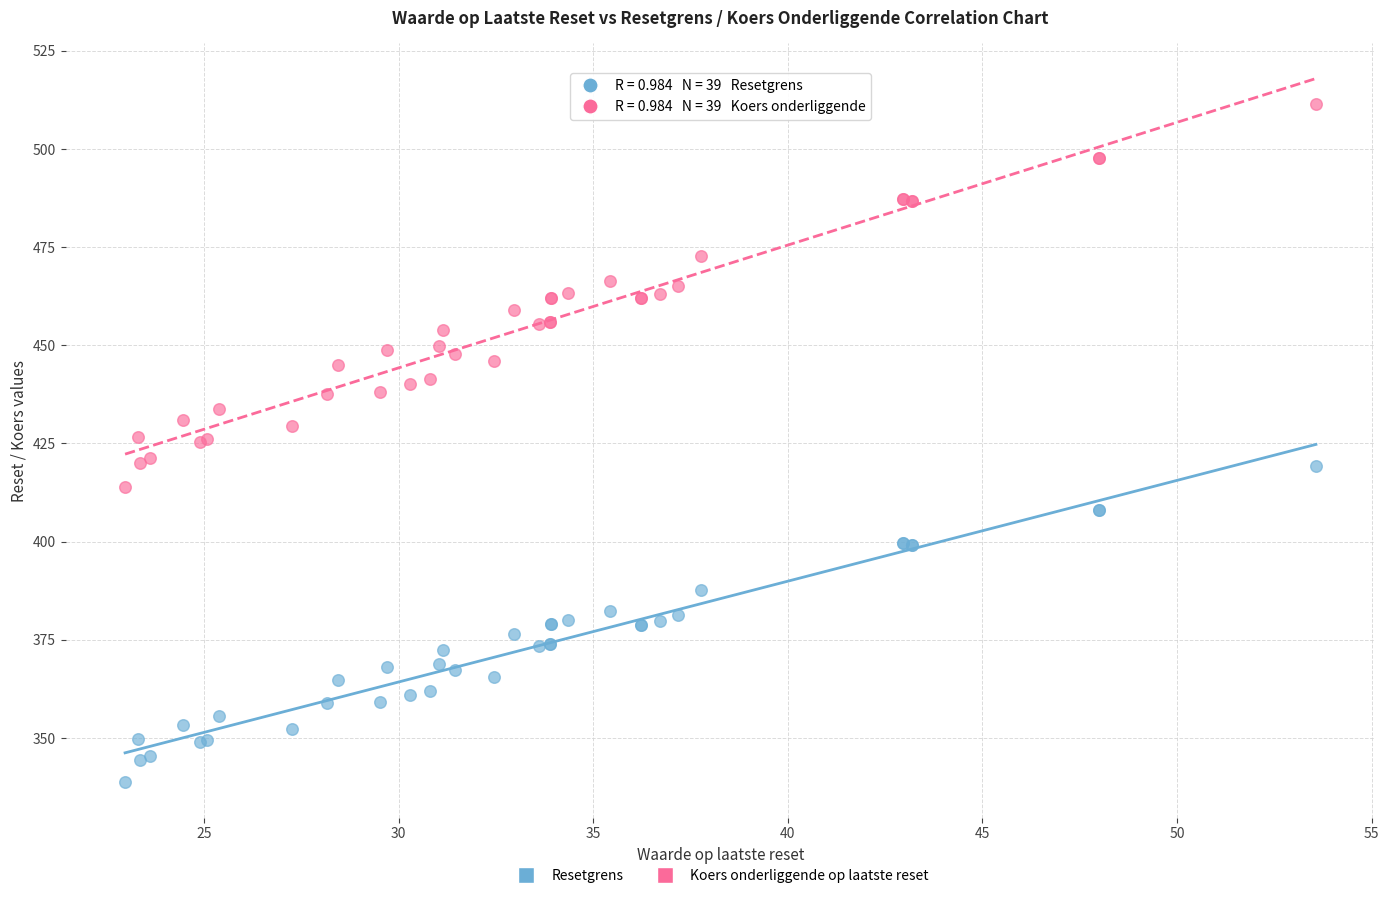

What is the X range (max minus min) for the scatter plot?

30.6